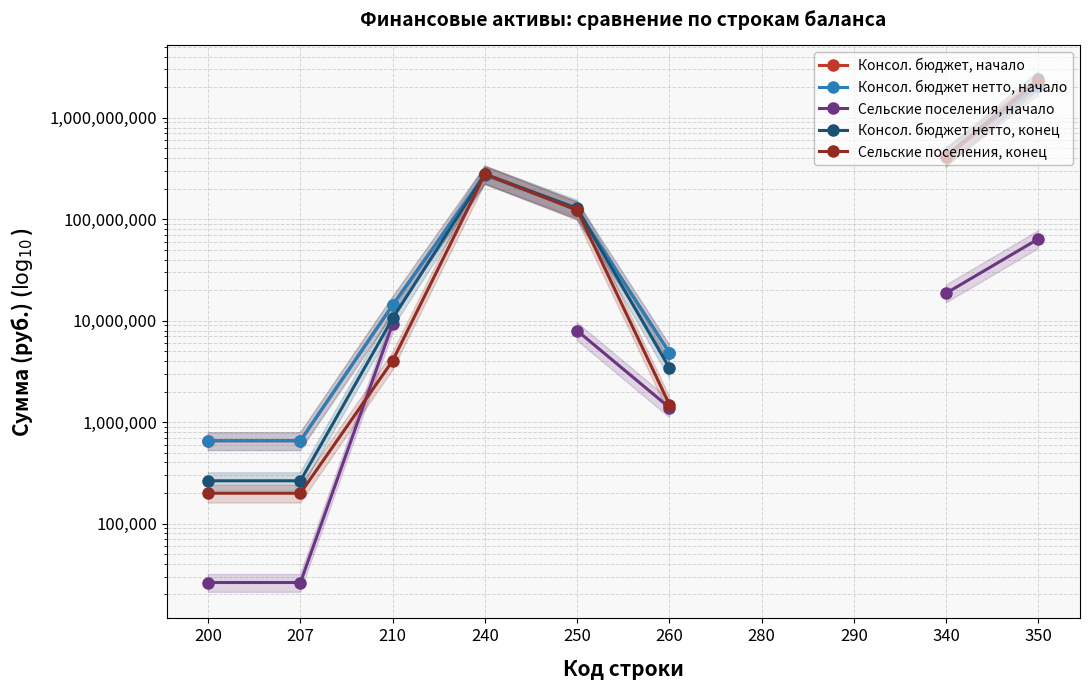

Is this an area chart (filled region under the line)?

No